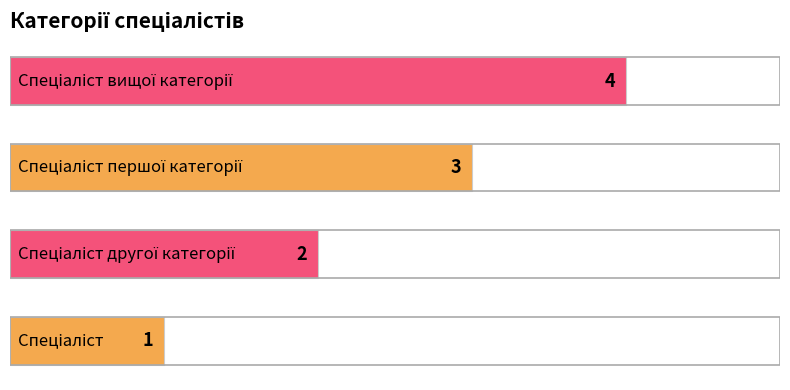

What is the minimum value shown in the chart?

1